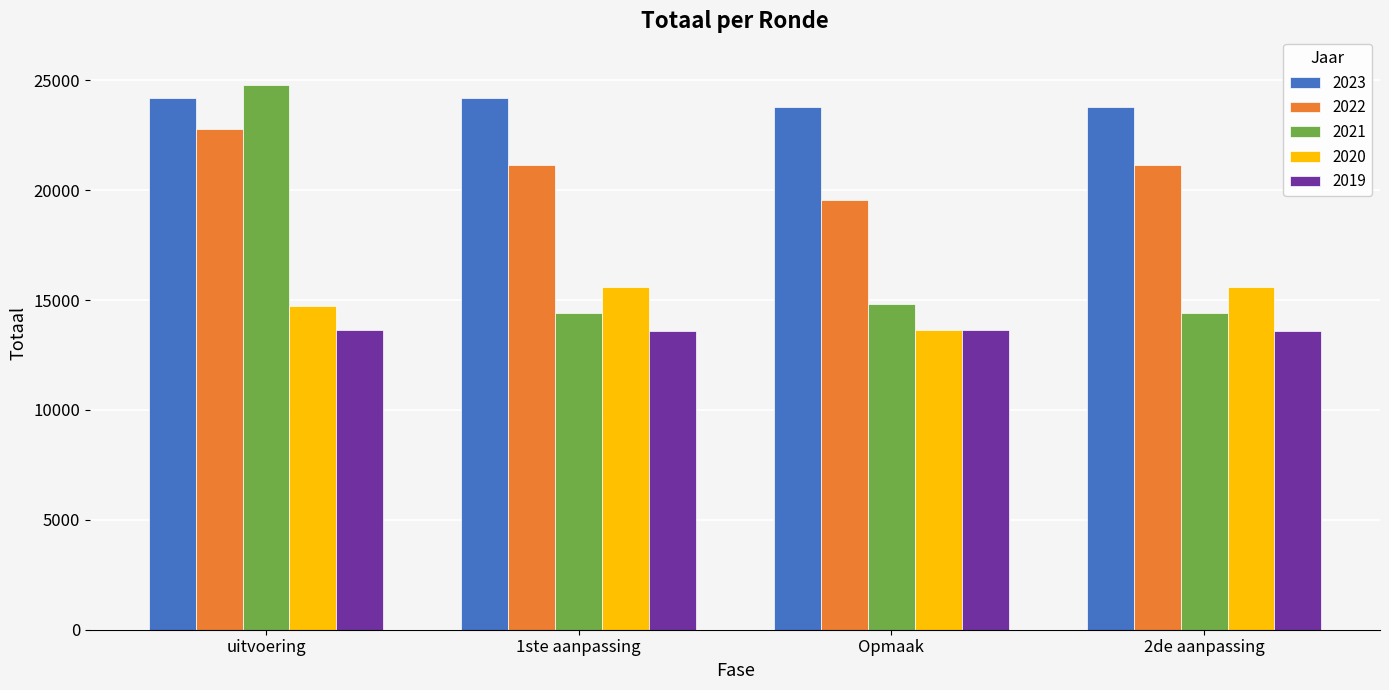

How many groups of bars are there?

4